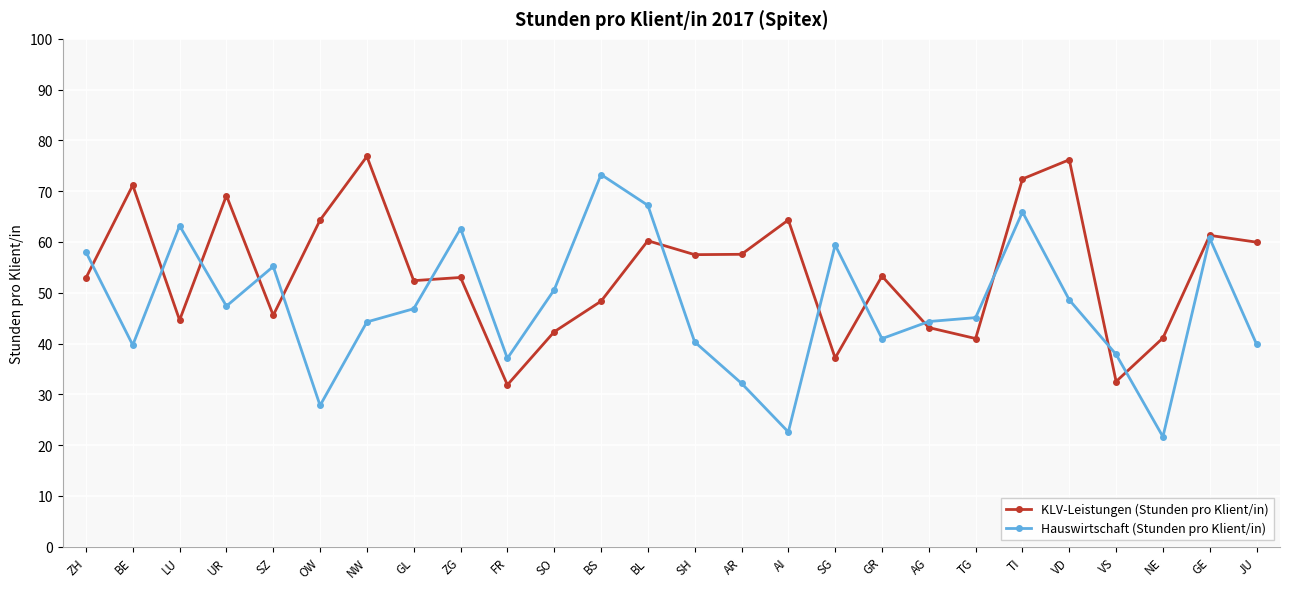

After their last crossing, which series has the higher values: Hauswirtschaft (Stunden pro Klient/in) or KLV-Leistungen (Stunden pro Klient/in)?

KLV-Leistungen (Stunden pro Klient/in)